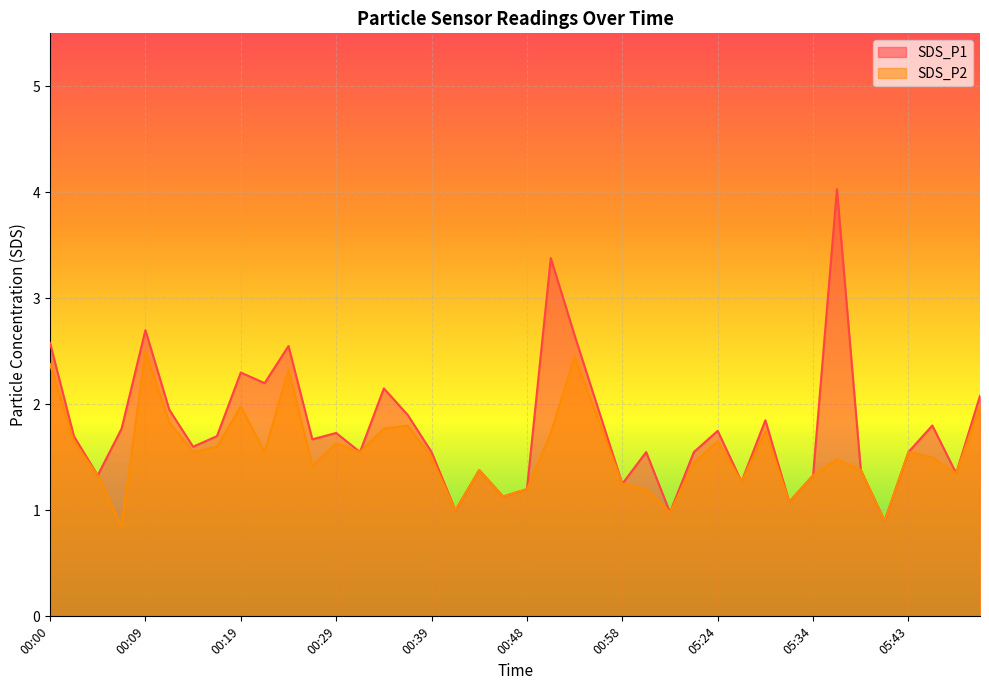

In SDS_P1, how many points are lower than both neighbors (excluding endpoints)?

13